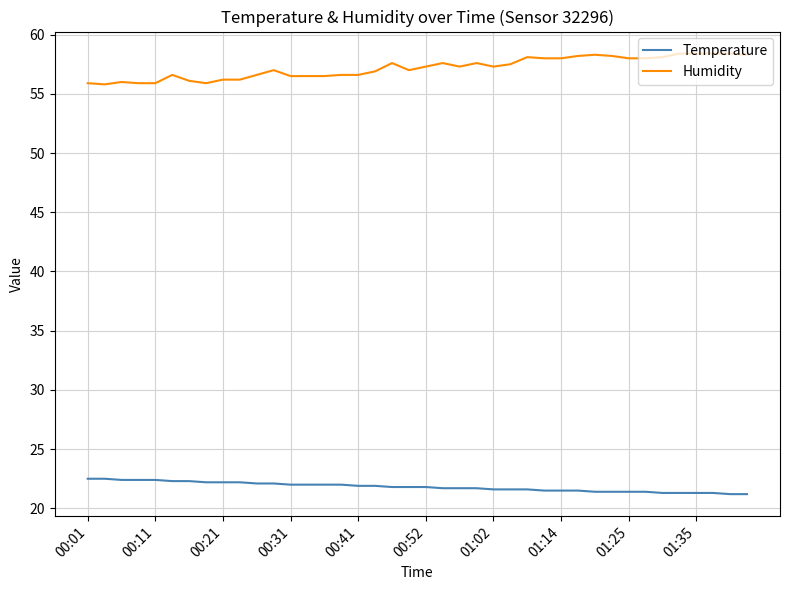

What is the highest value of the Temperature series?

22.5